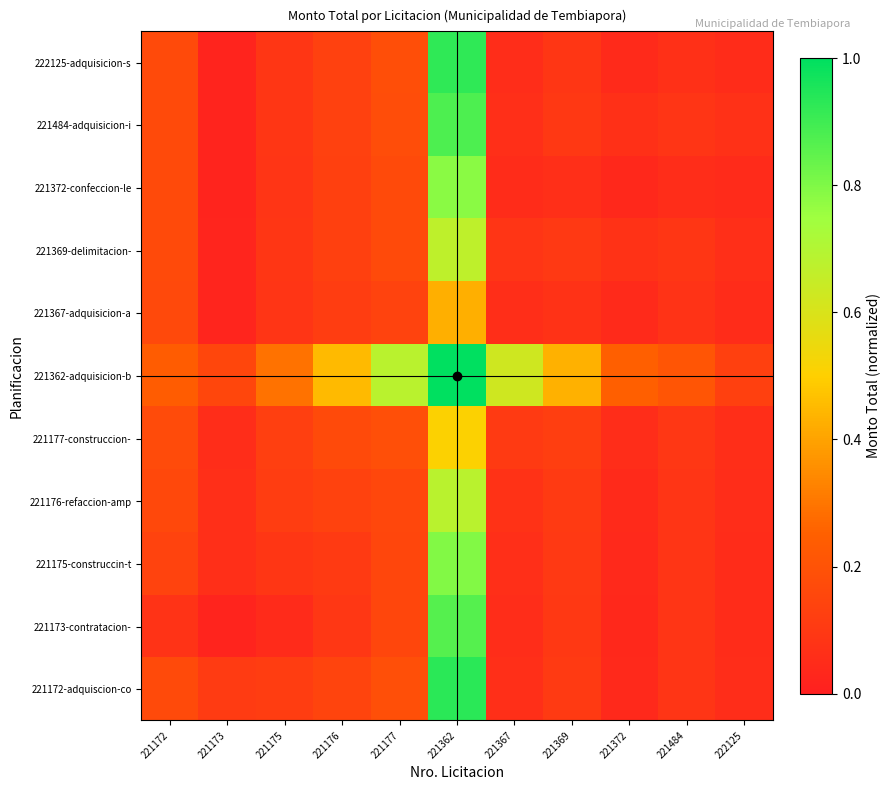

Between 221362 and 221177, which is larger?

221362